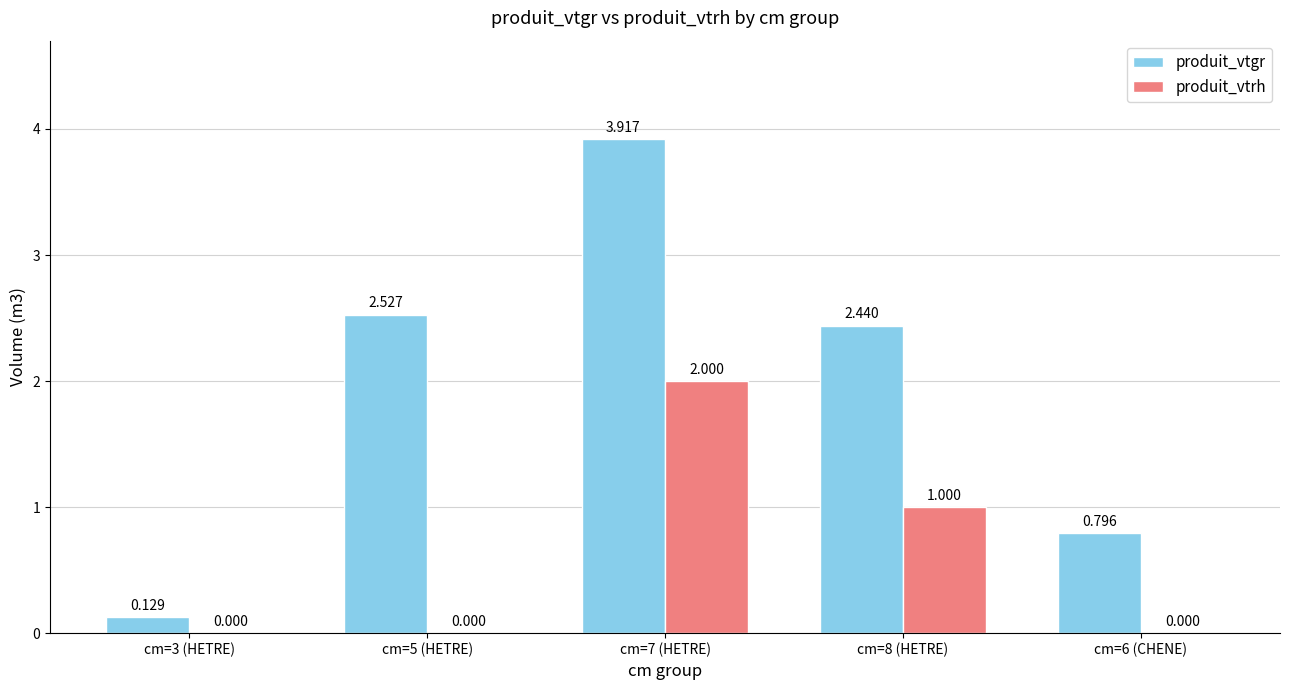

Is it true that produit_vtgr equals 3.9 at cm=7 (HETRE)?

True